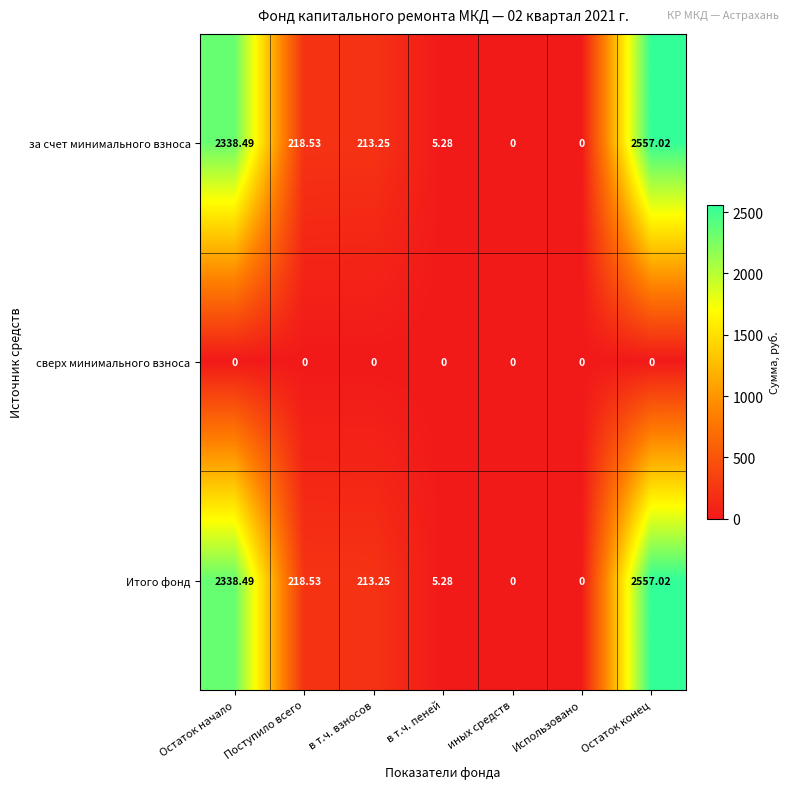

Where does the Итого фонд series first go above 213?

Остаток начало